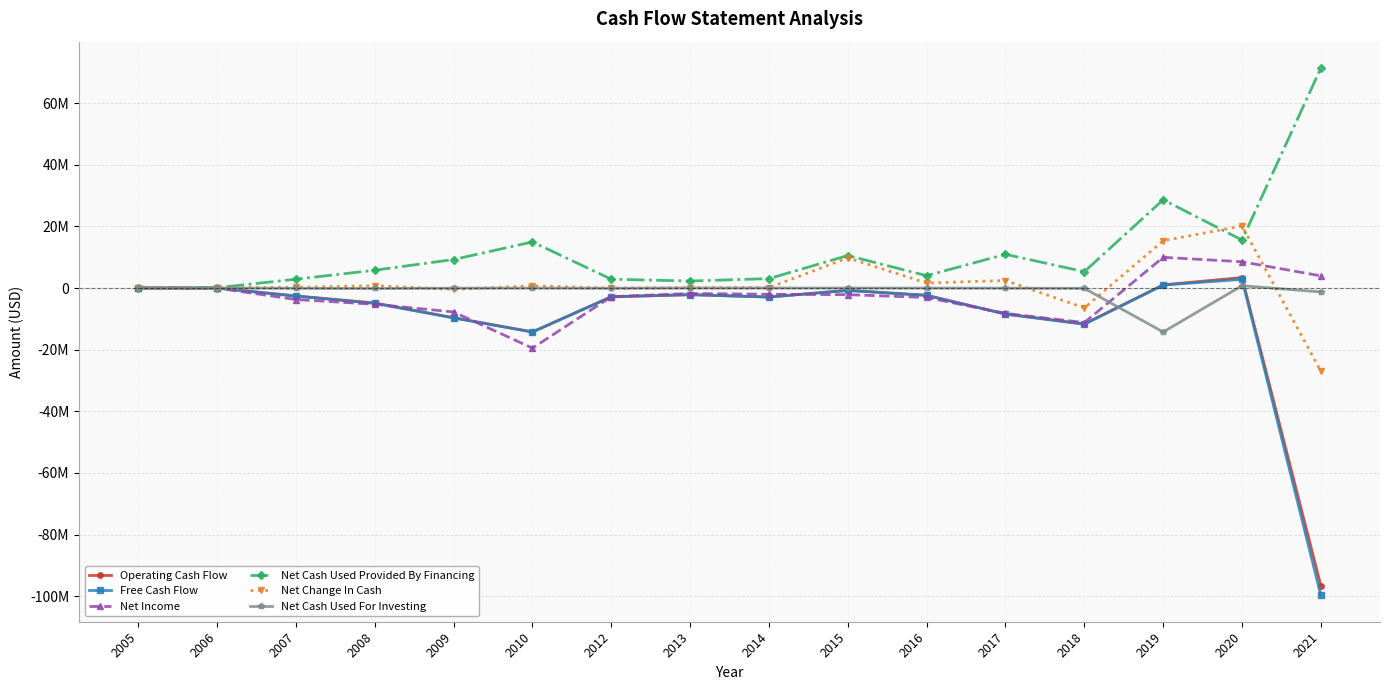

Is this an area chart (filled region under the line)?

No